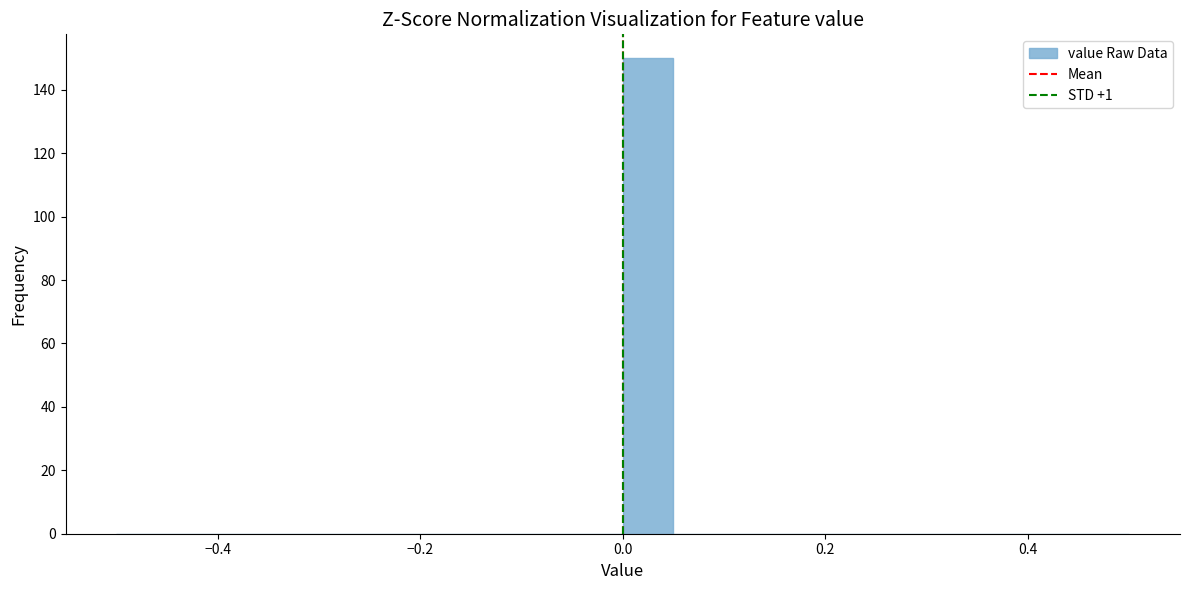

Around what value on the x-axis is the tallest bar? Give the approximate position of its centre, as read against the axis.

0.02